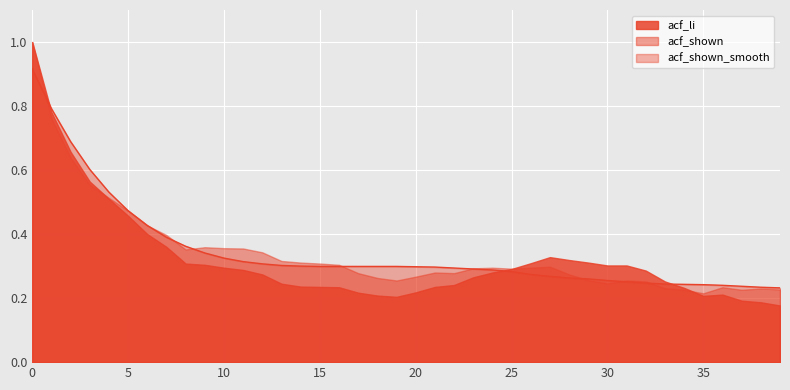

What is the difference between the maximum and second lowest values in the acf_shown_smooth series?

0.7